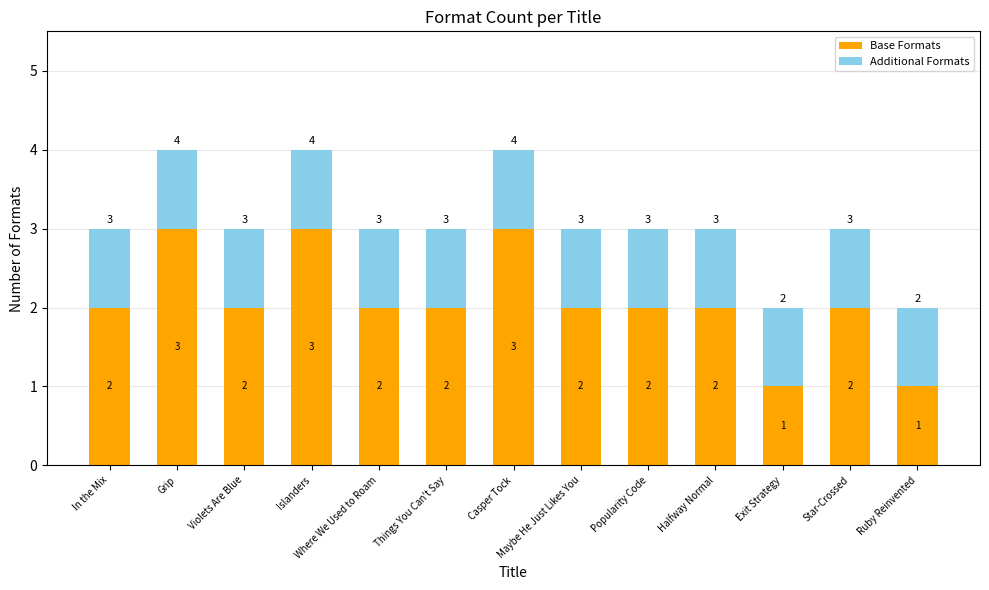

What is the maximum value for Base Formats?

3